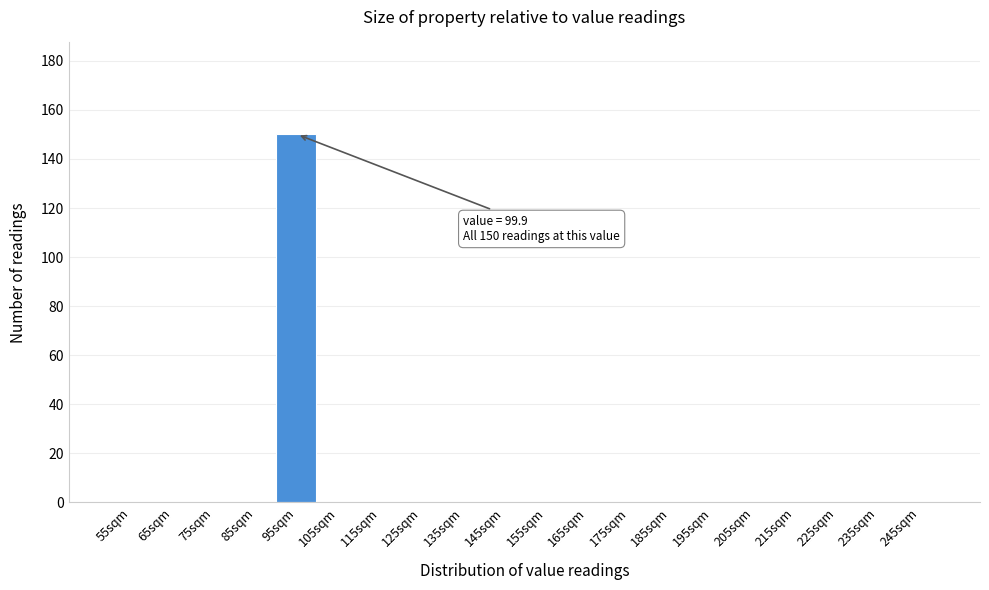

Reading left to right, list all the values displayed in this chart.

55sqm=0	65sqm=0	75sqm=0	85sqm=0	95sqm=150	105sqm=0	115sqm=0	125sqm=0	135sqm=0	145sqm=0	155sqm=0	165sqm=0	175sqm=0	185sqm=0	195sqm=0	205sqm=0	215sqm=0	225sqm=0	235sqm=0	245sqm=0